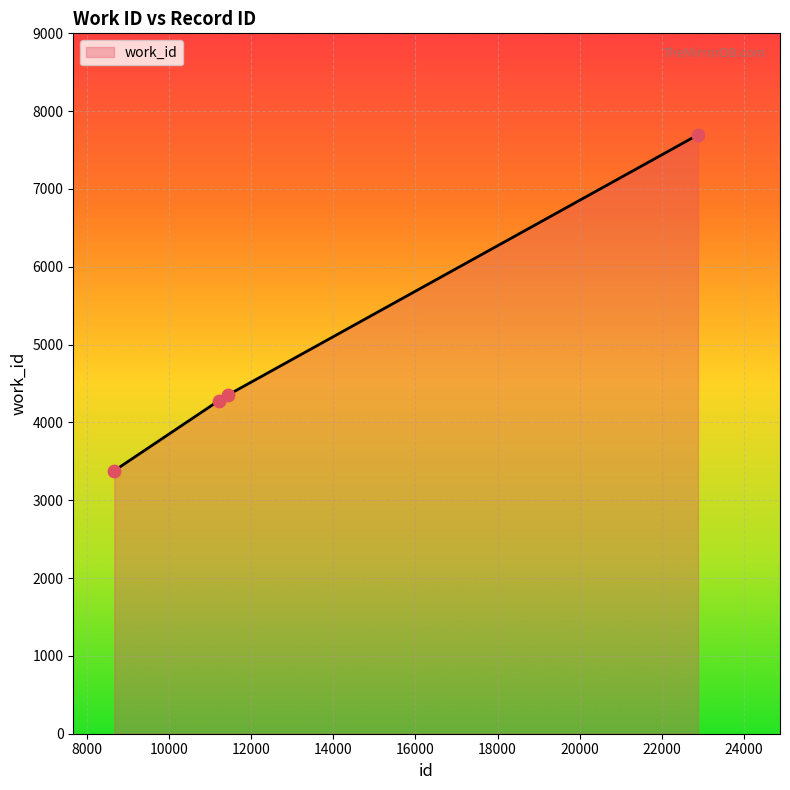

What is the minimum value shown in the chart?

3380